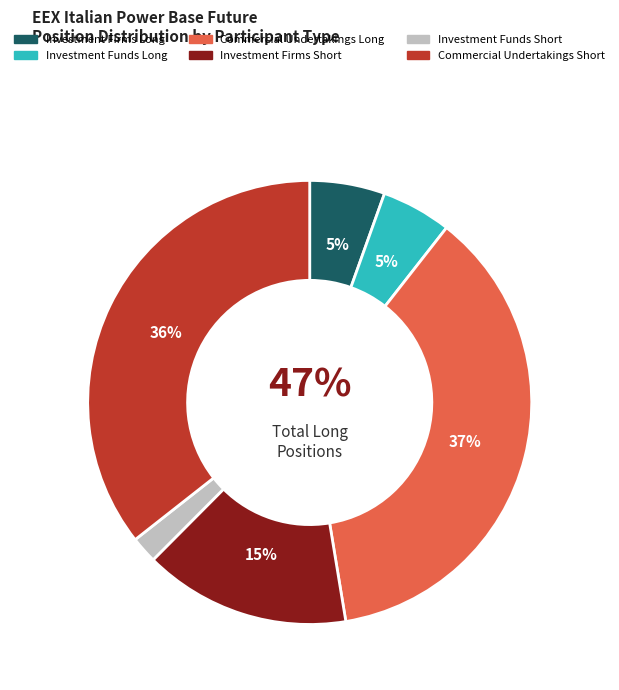

True or false: Investment Funds Long accounts for 1% of the total.

False